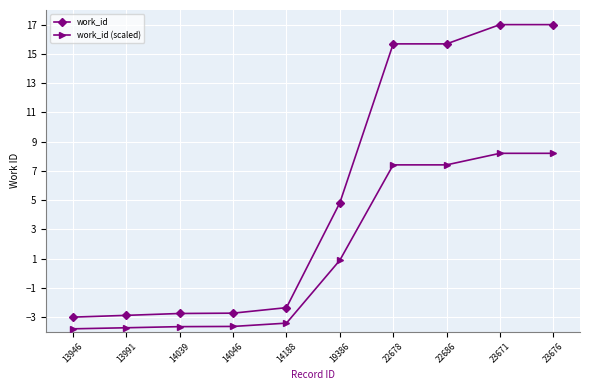

How many values in work_id (scaled) are above zero?

5